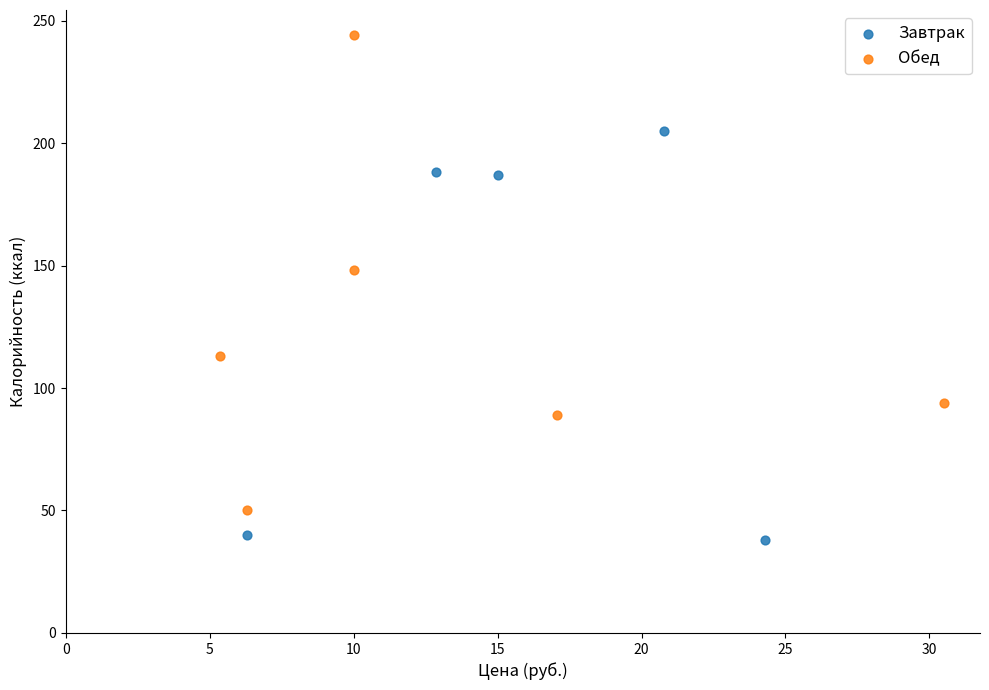

Which series has the largest Y range (max minus min)?

Обед